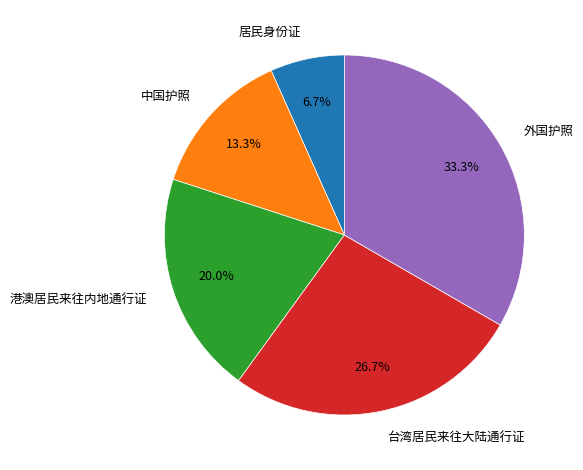

Is there any slice that represents more than half of the pie?

No